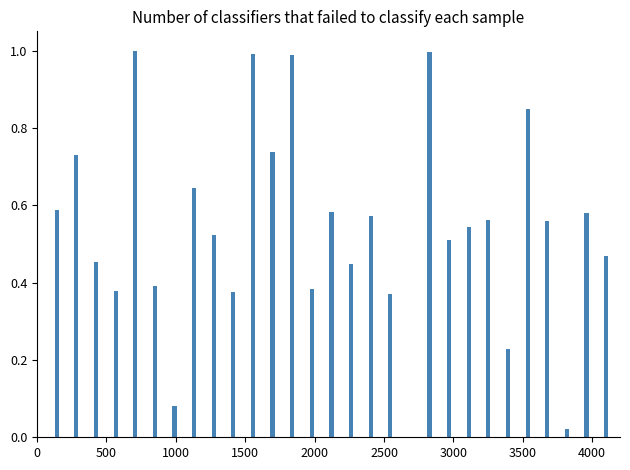

Count the number of values greater than 0.

28